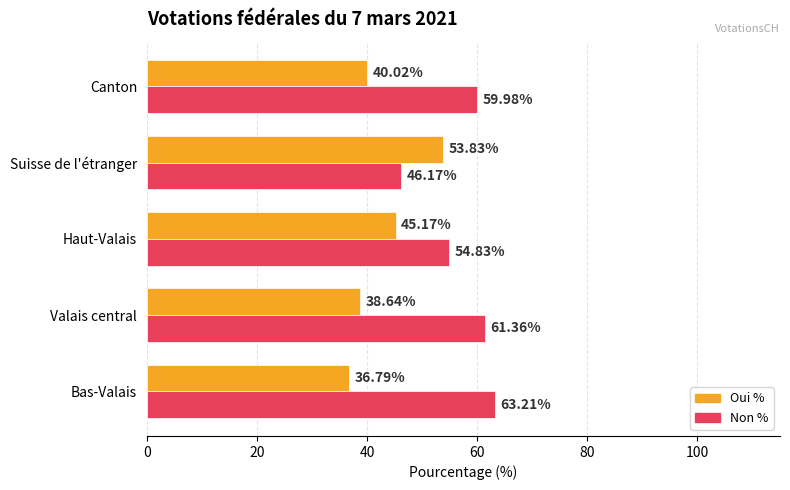

At how many categories does at least one series exceed 45?

5